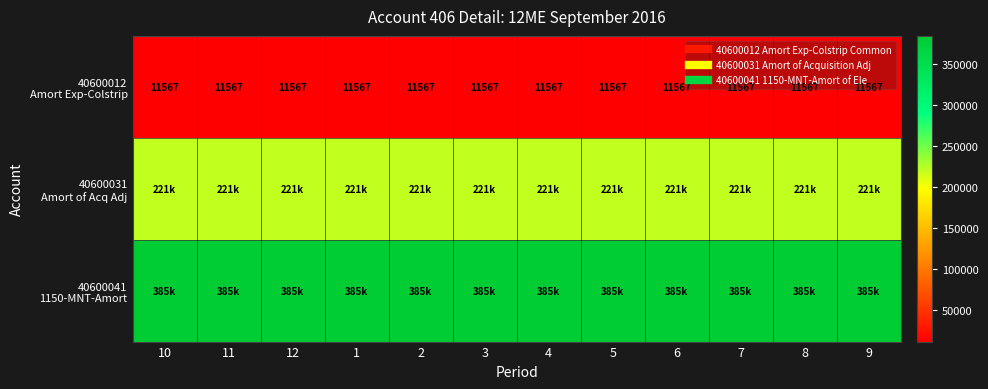

Count the number of categories in the chart.

12